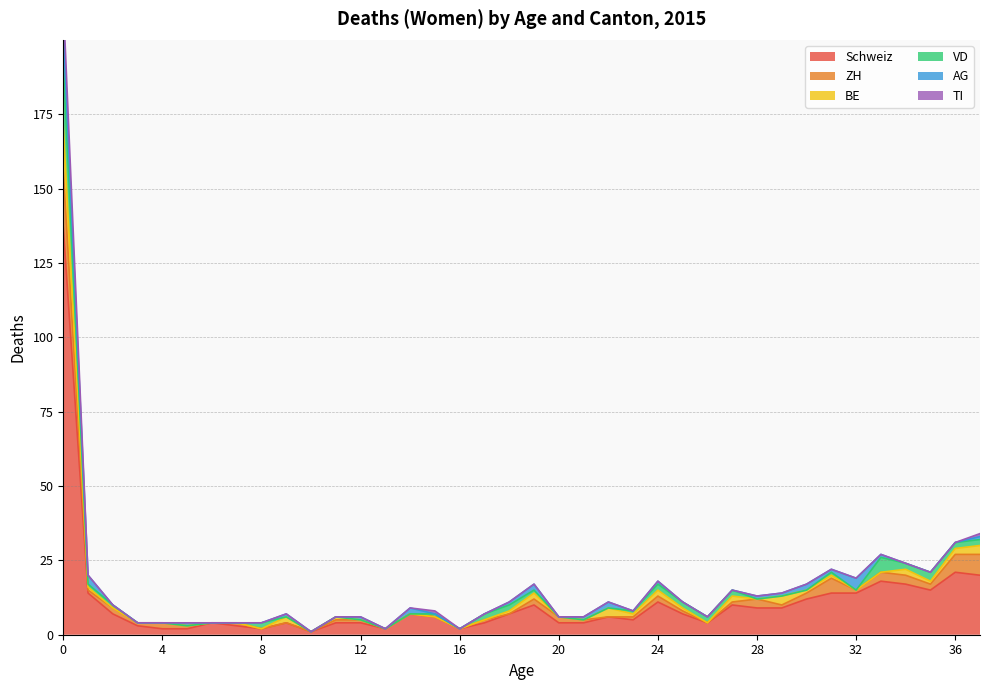

Between 0 and 37, which series saw the biggest shift?

Schweiz